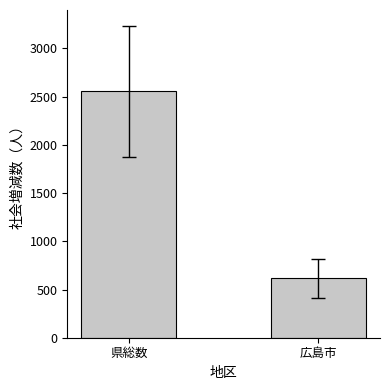

How many values exceed 2556?

1